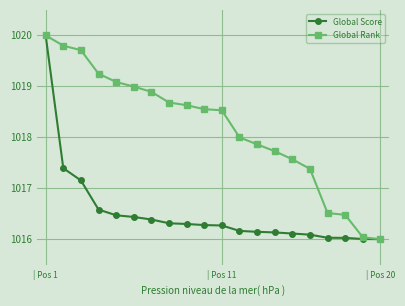

What is the sum of all Global Score values?

20330.3